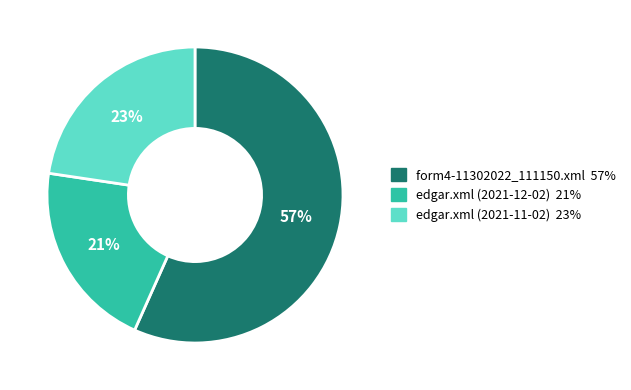

How many segments does this pie chart have?

3